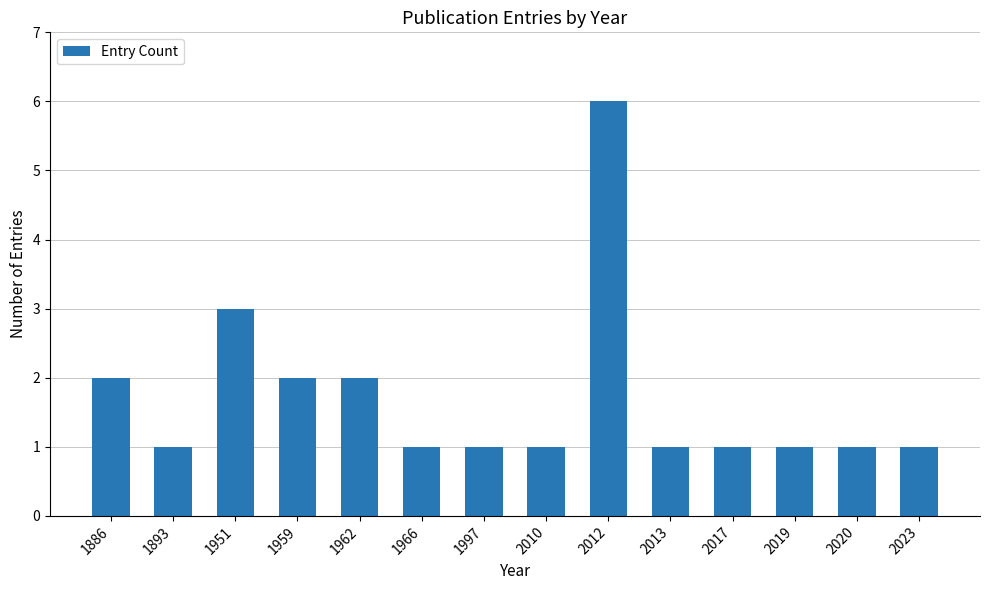

What is the sum of the values at 2012 and 1893?

7